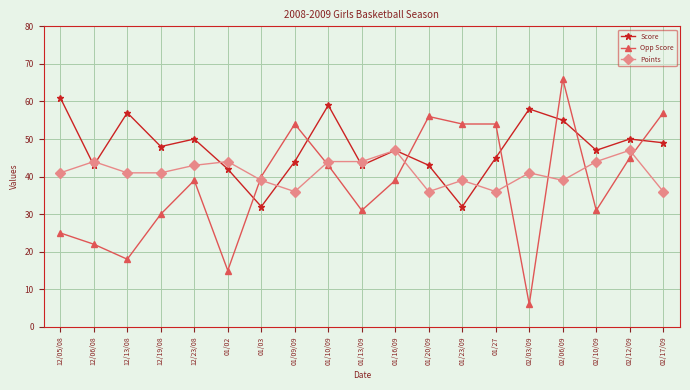

What is the difference between the Points values at 01/23/09 and 02/17/09?

3